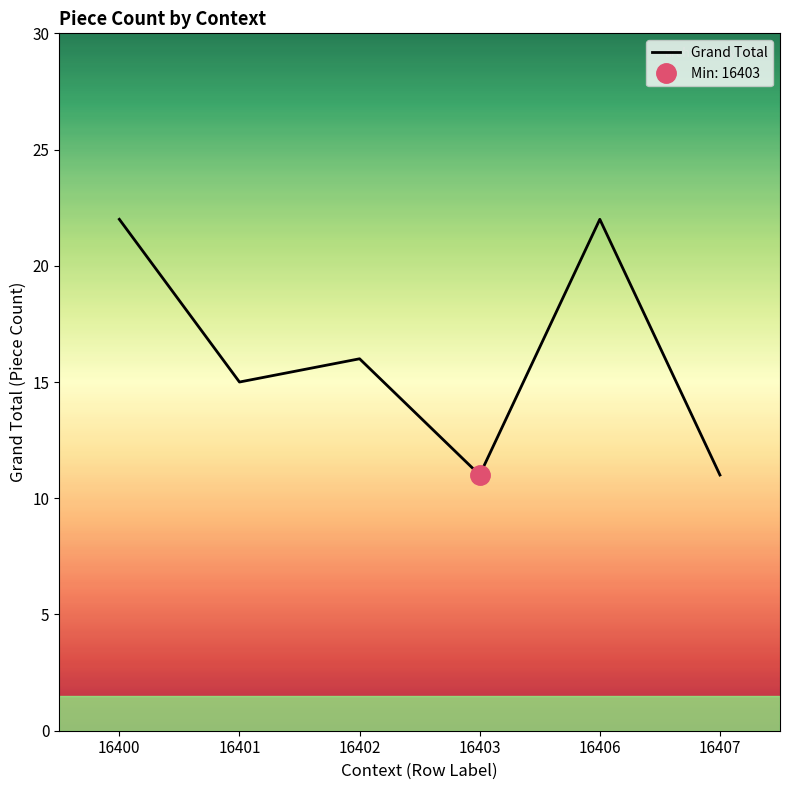

At which category does the data reach its first local valley?

16401